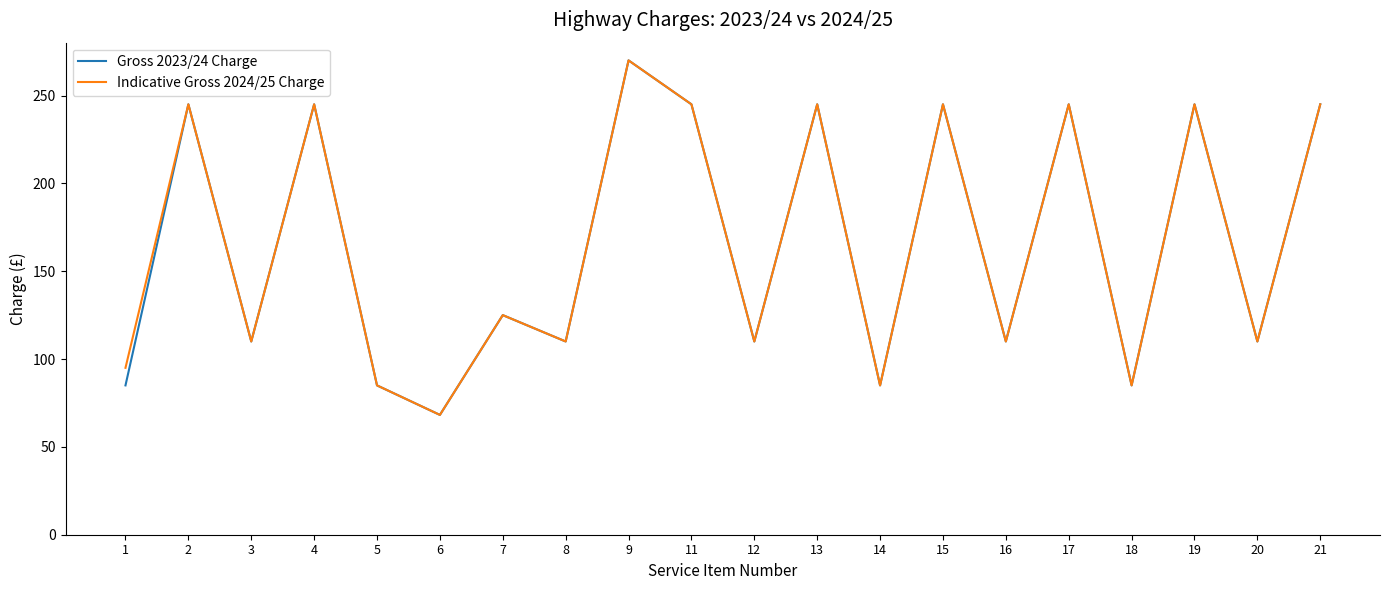

How many lines are shown in the chart?

2